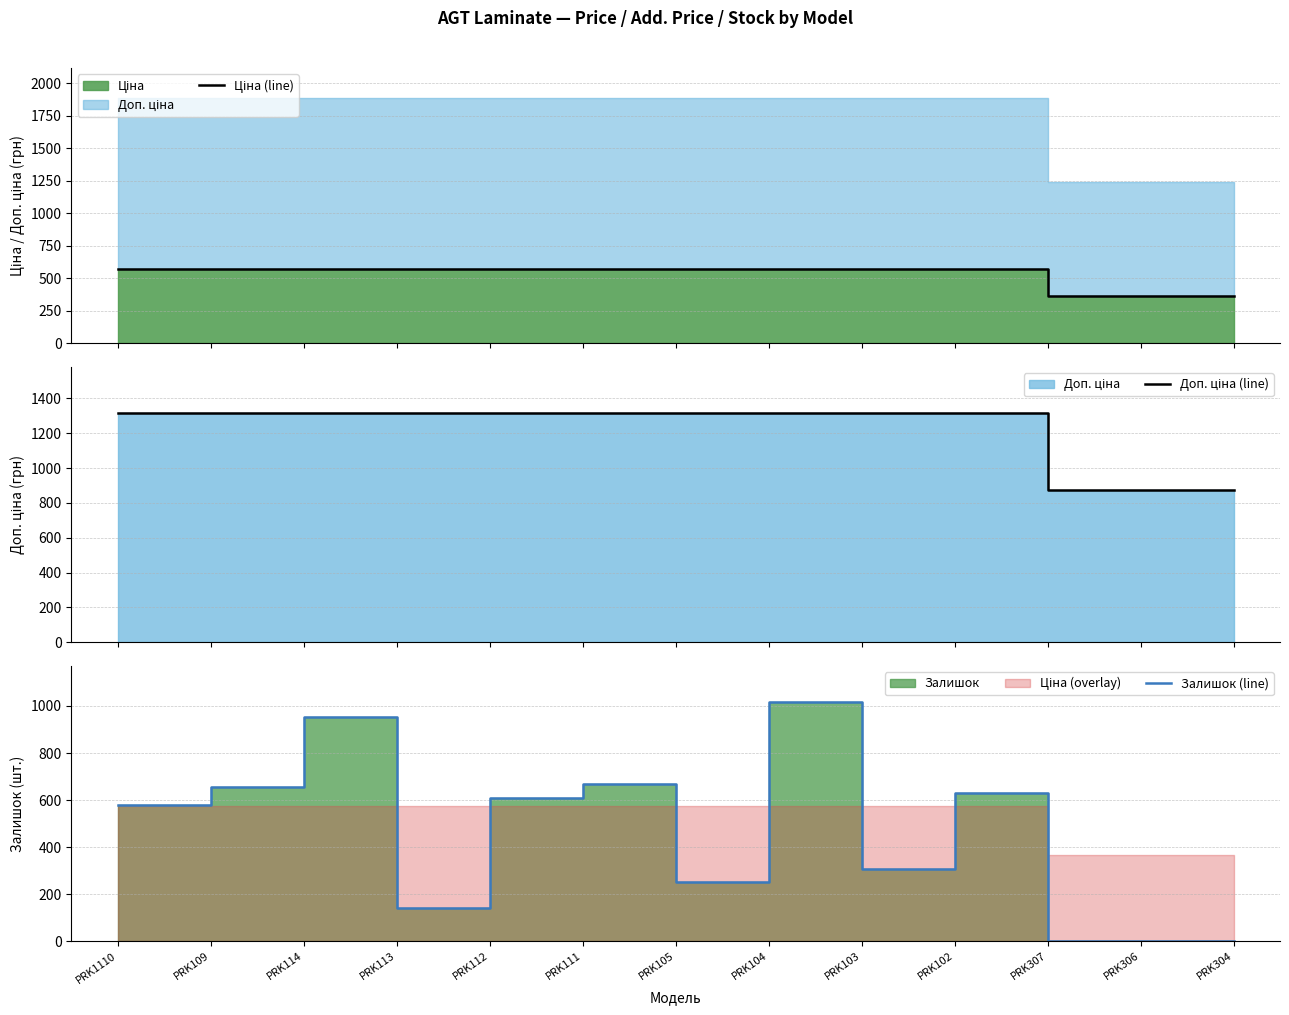

Where do Ціна (line) and Залишок (line) first cross each other?

PRK114 and PRK113